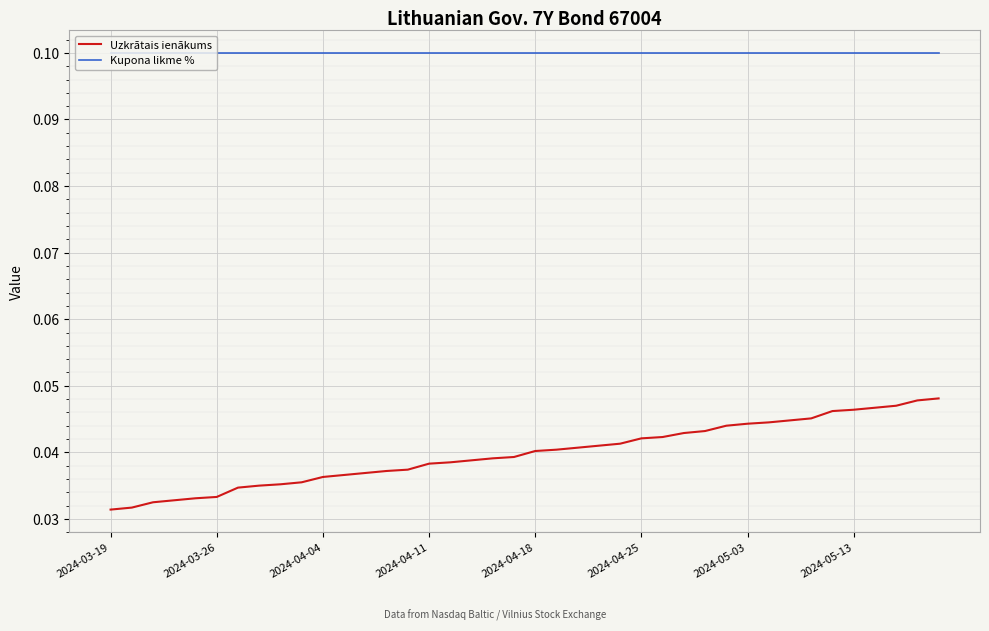

Which series has the largest range (max minus min)?

Uzkrātais ienākums